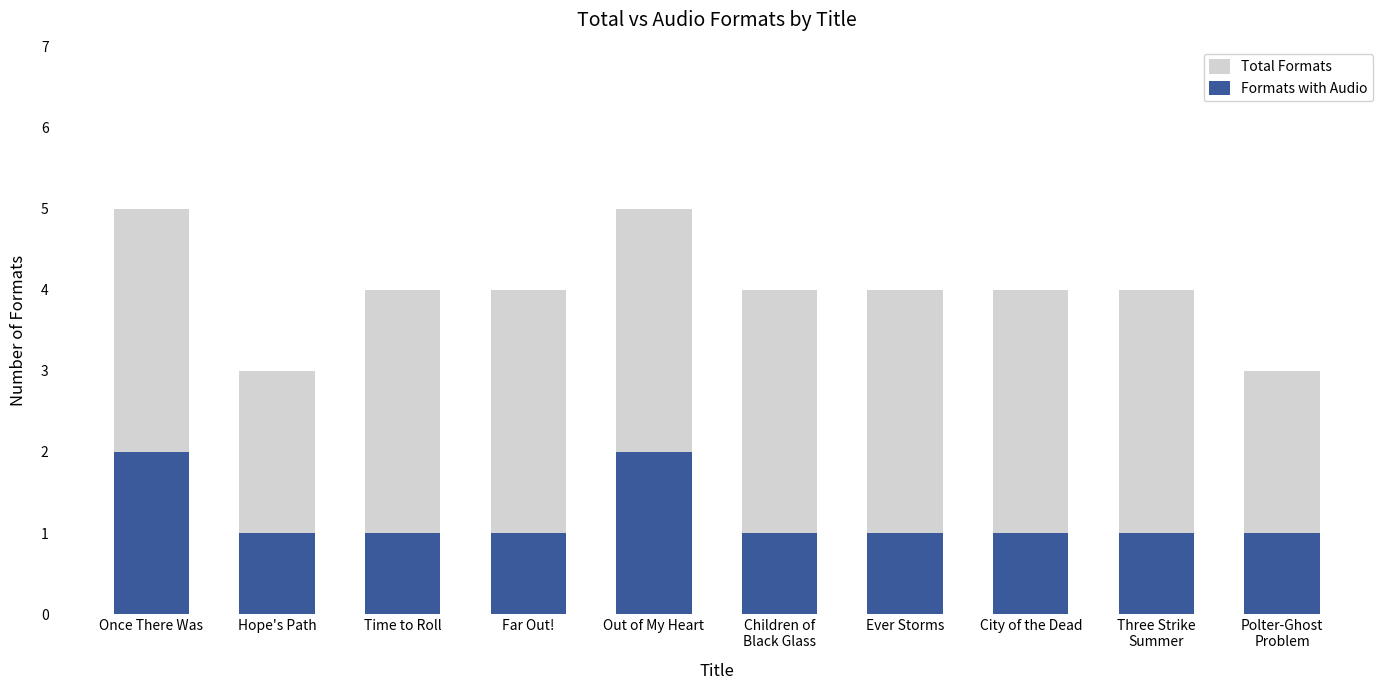

How many Formats with Audio values are between 1 and 2?

10